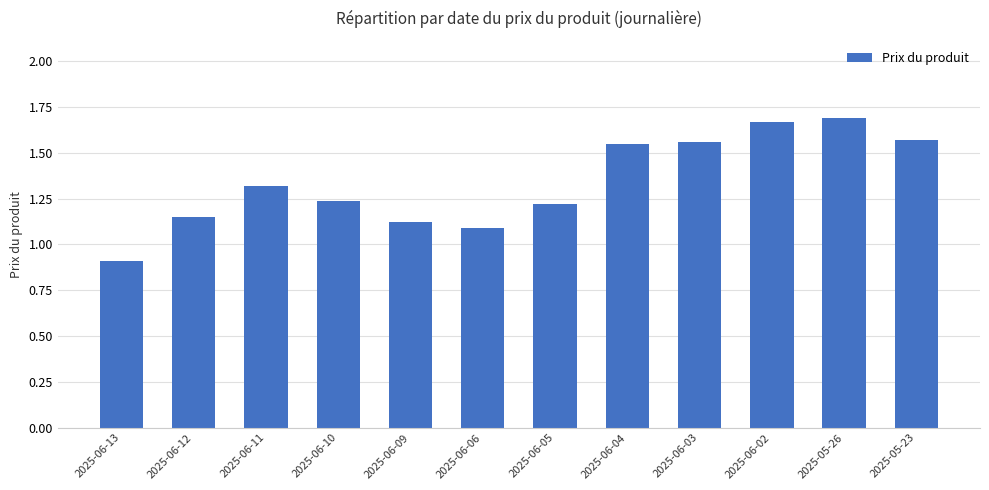

What is the minimum value shown in the chart?

0.9